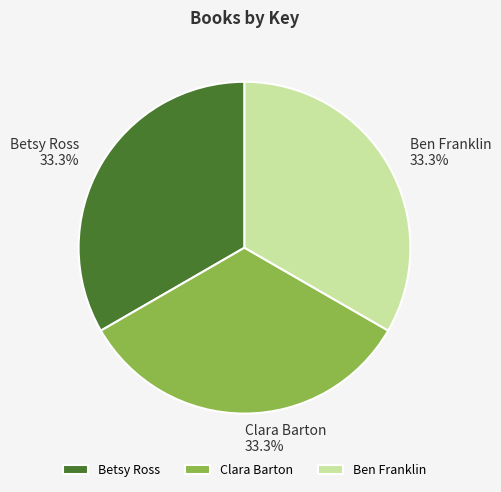

What portion of the pie excludes Betsy Ross?

66.7%